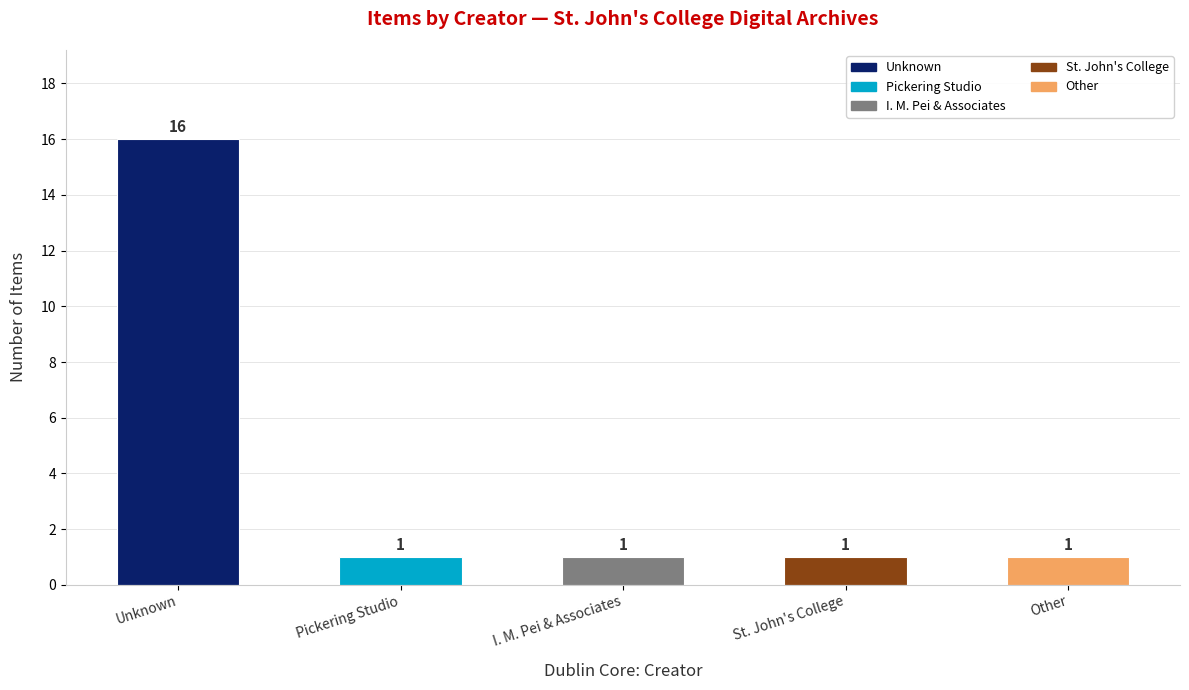

The chart shows a value of 8 at Unknown. True or false?

False